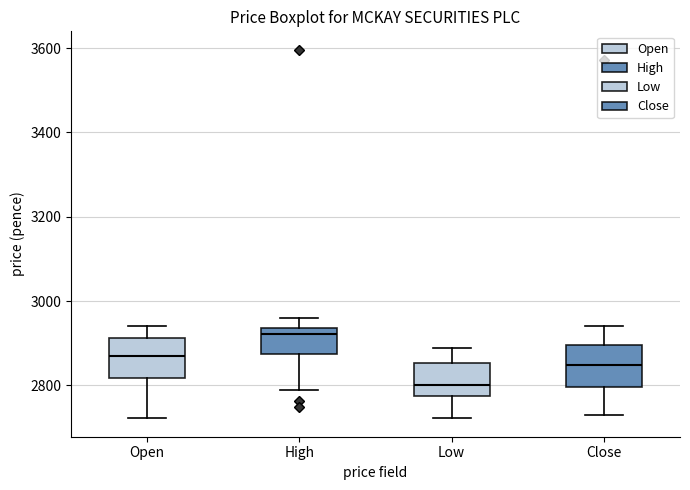

Reading left to right, transcribe this box plot: for each box, give where its median line is, the range the box spans, and where its two whiskers end, as read against the y-axis. The values are not printed on the chart, so give them approximately, as read against the axis.

Open: median 2860, box 2820 to 2920, whiskers 2720 to 2940
High: median 2920, box 2880 to 2940, whiskers 2800 to 2960
Low: median 2800, box 2780 to 2860, whiskers 2720 to 2880
Close: median 2840, box 2800 to 2900, whiskers 2720 to 2940